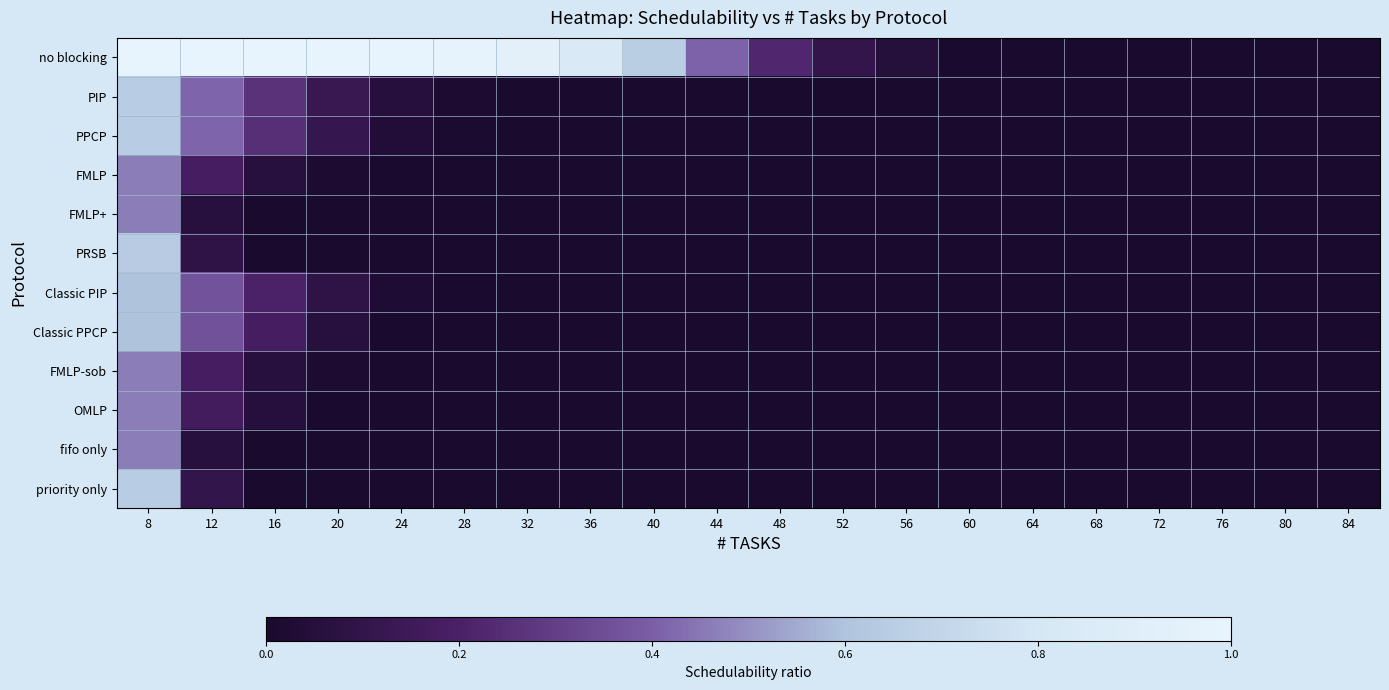

Which category has the lowest value across all series?

68